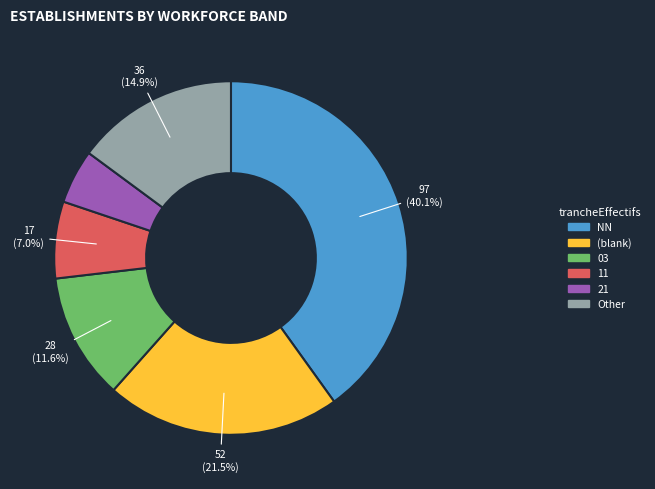

How many segments does this pie chart have?

6